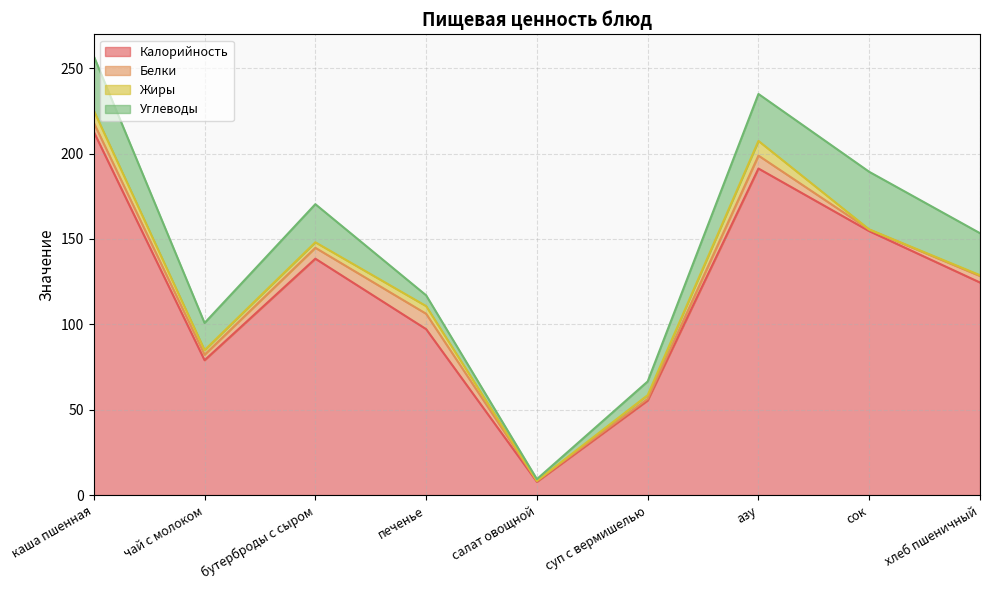

What is the total value across all series at азу?

234.9